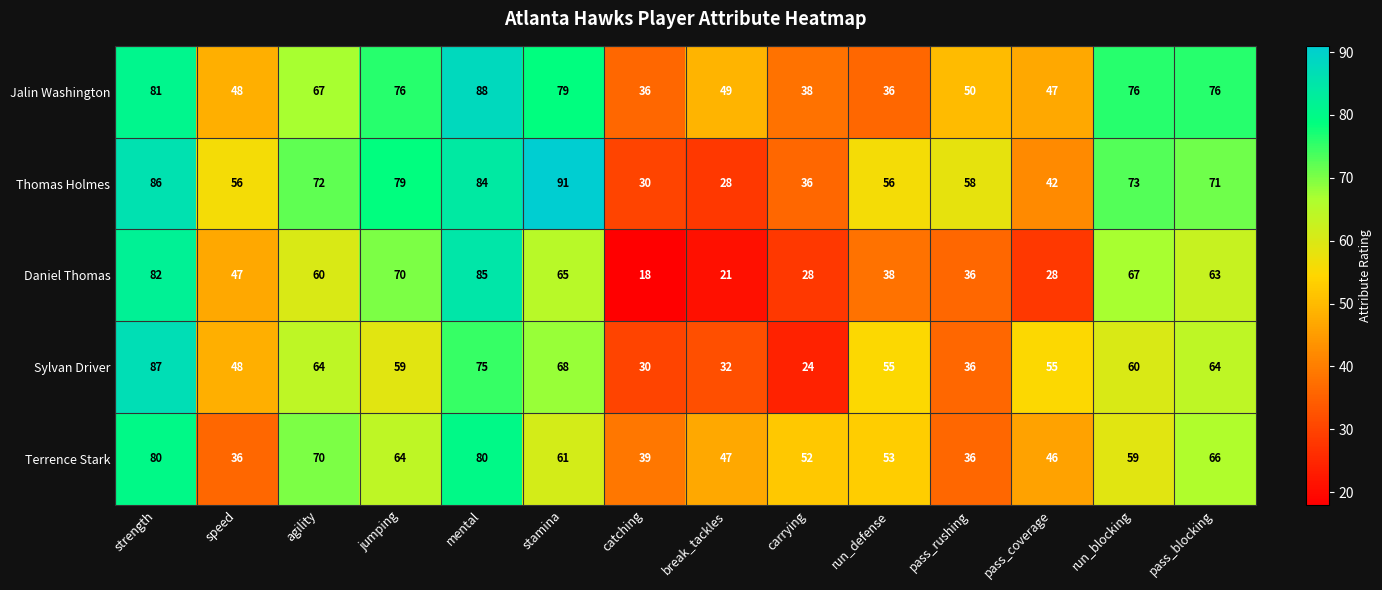

At which label does Jalin Washington reach its peak?

mental